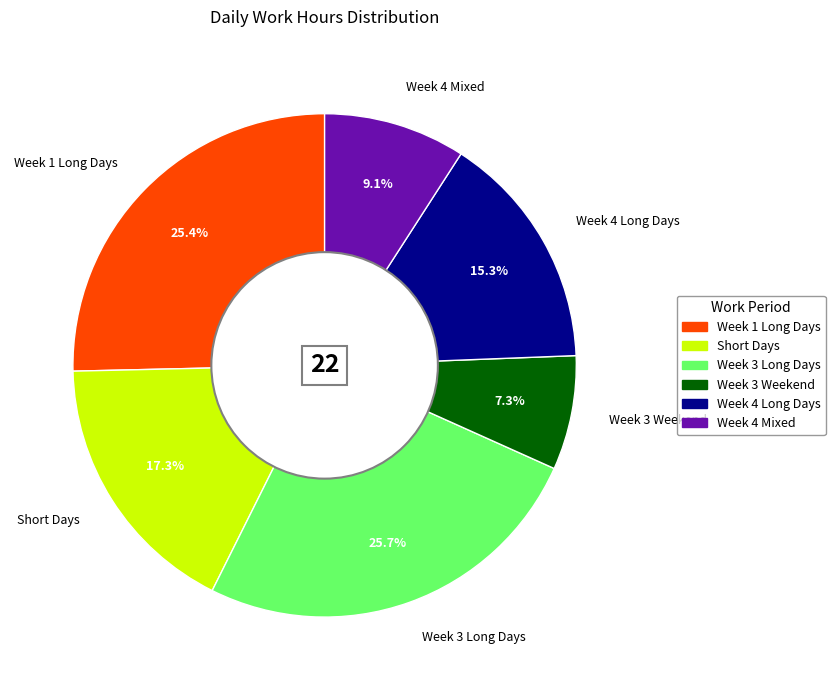

How many slices are in this pie chart?

6